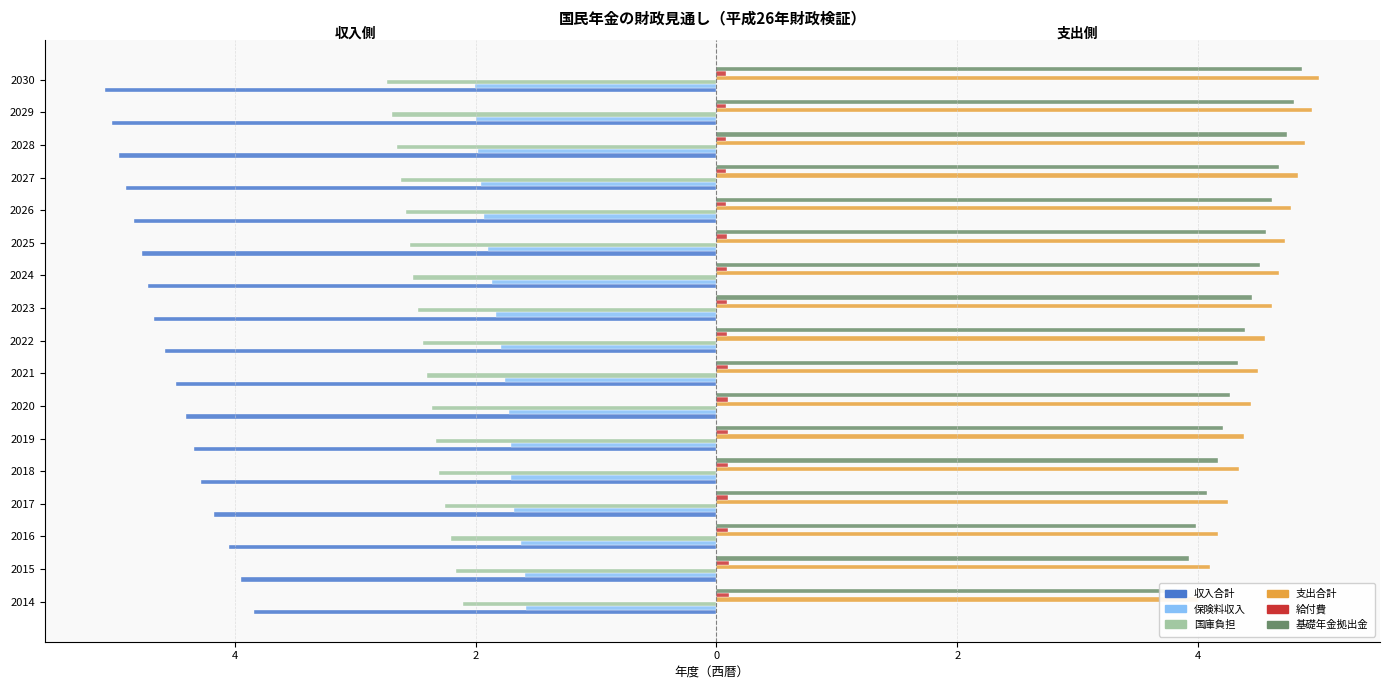

Is the value of 収入合計 at 2016 greater than the value of 保険料収入 at 2026?

No